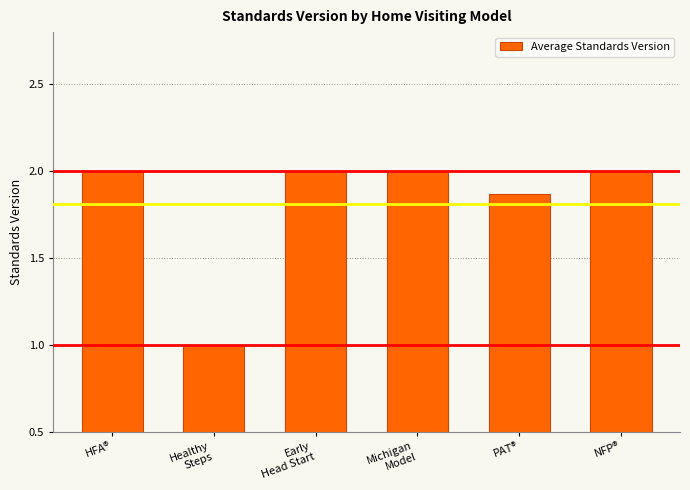

What is the change in value from Healthy
Steps to PAT®?

+0.9